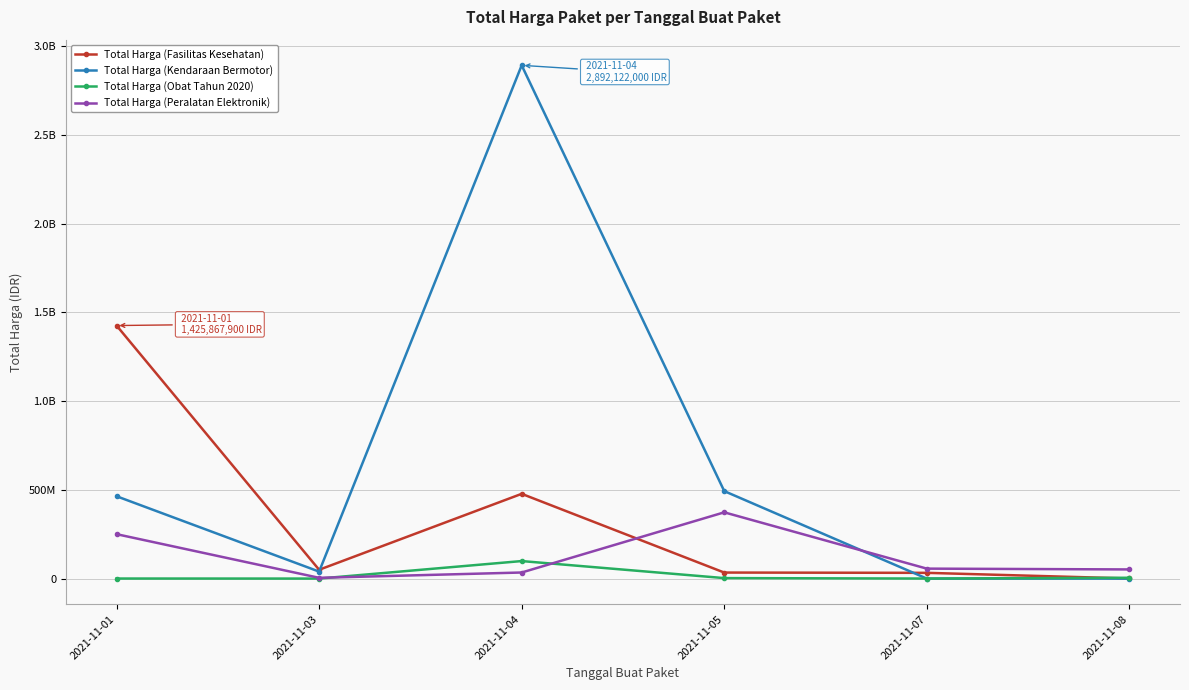

What are all the series names shown in the legend?

Total Harga (Fasilitas Kesehatan), Total Harga (Kendaraan Bermotor), Total Harga (Obat Tahun 2020), Total Harga (Peralatan Elektronik)